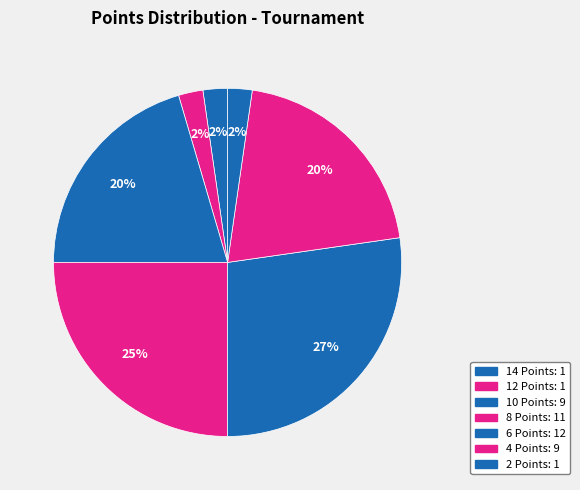

The 12 Points slice represents 2% of the pie. True or false?

True